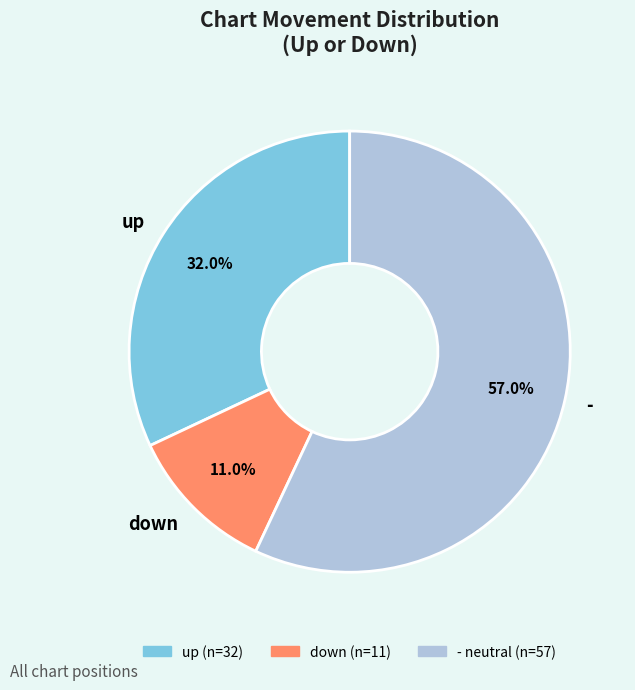

Rank the categories by value from highest to lowest.

-, up, down